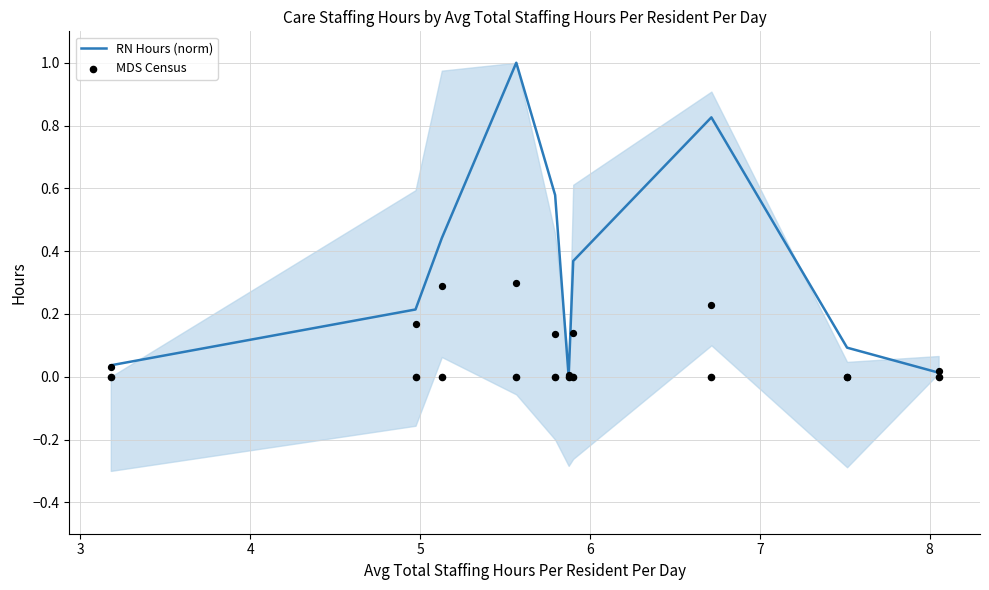

At how many categories does at least one series exceed 0?

9